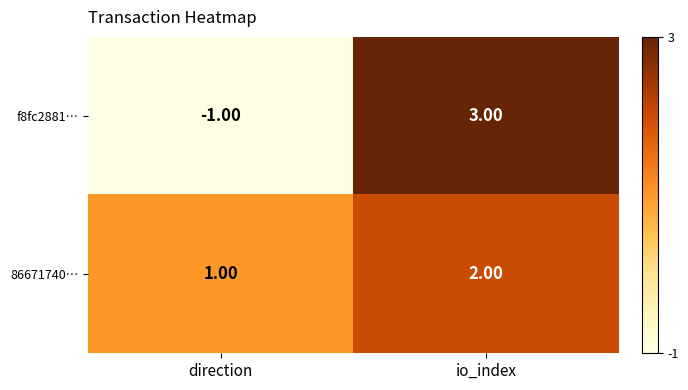

At which label does f8fc2881… reach its peak?

io_index